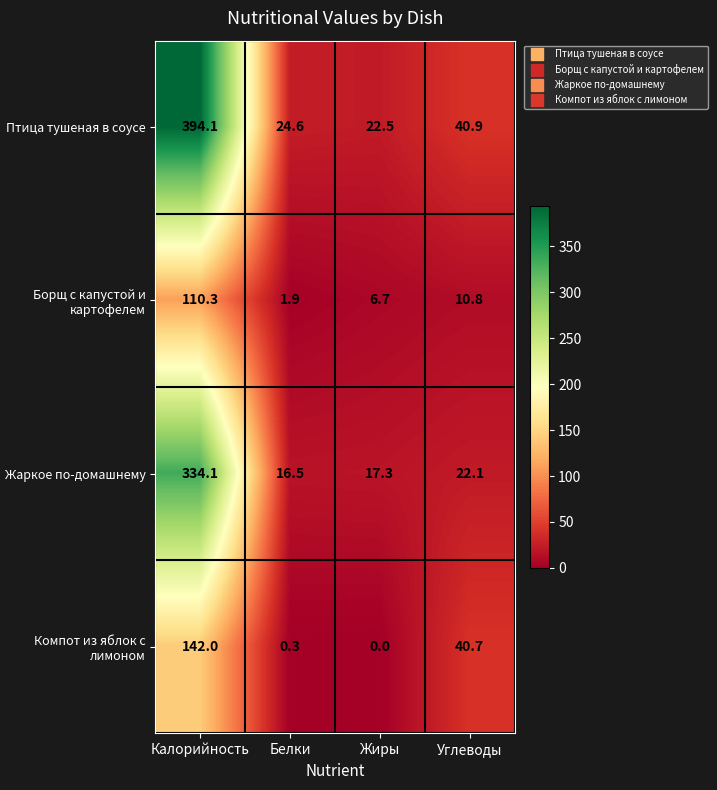

Reading left to right, extract all data points from this chart.

Птица тушеная в соусе: 394.1	24.6	22.5	40.9
Борщ с капустой и картофелем: 110.3	1.9	6.7	10.8
Жаркое по-домашнему: 334.1	16.5	17.3	22.1
Компот из яблок с лимоном: 142.0	0.3	0.0	40.7